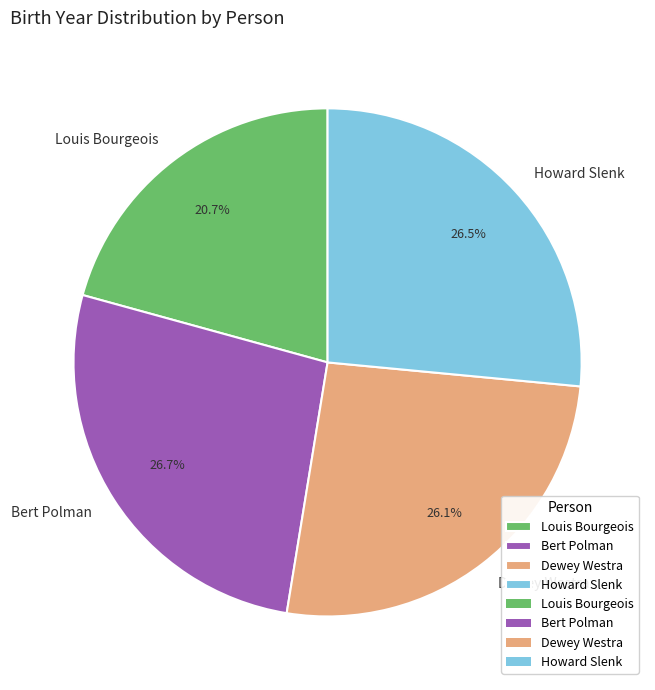

Between Howard Slenk and Louis Bourgeois, which is larger?

Howard Slenk